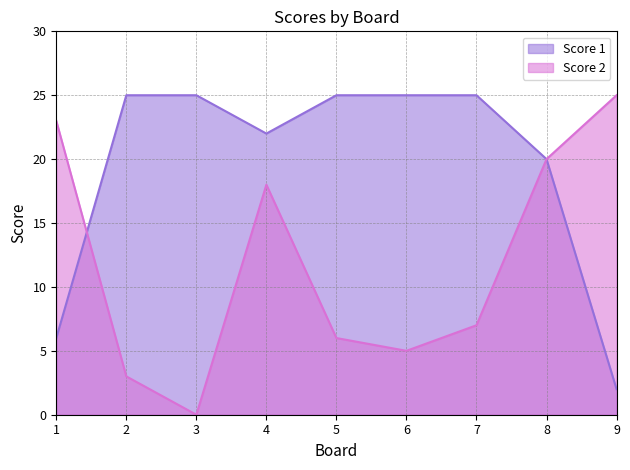

What is the sum of all Score 2 values?

107